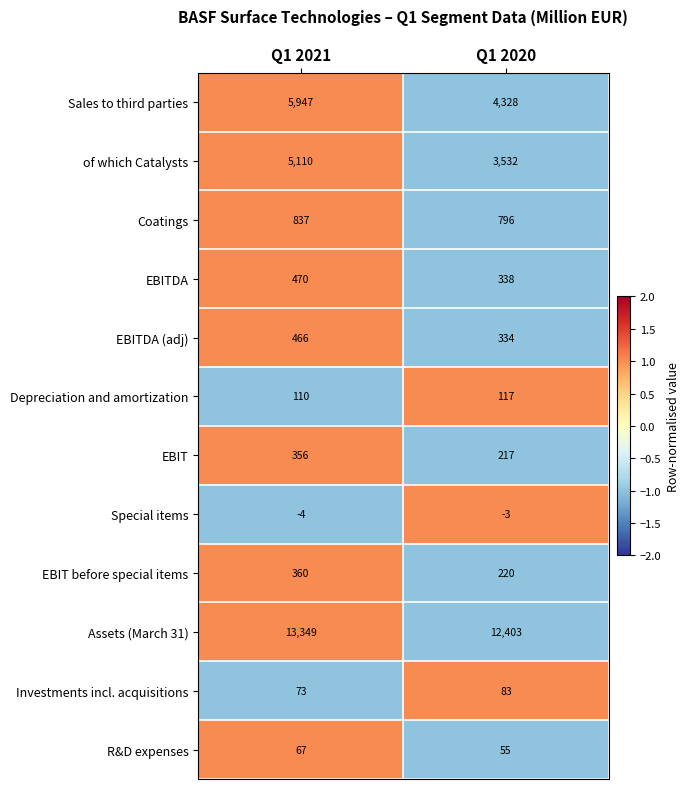

True or false: R&D expenses has a value of 108 at Q1 2021.

False